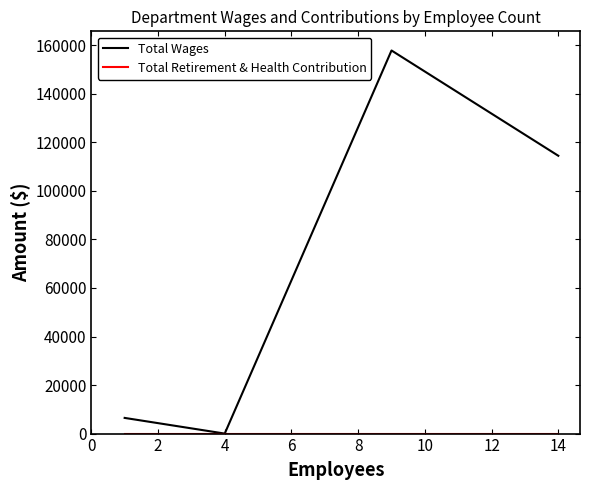

How many interior local valleys does the Total Wages series have?

1